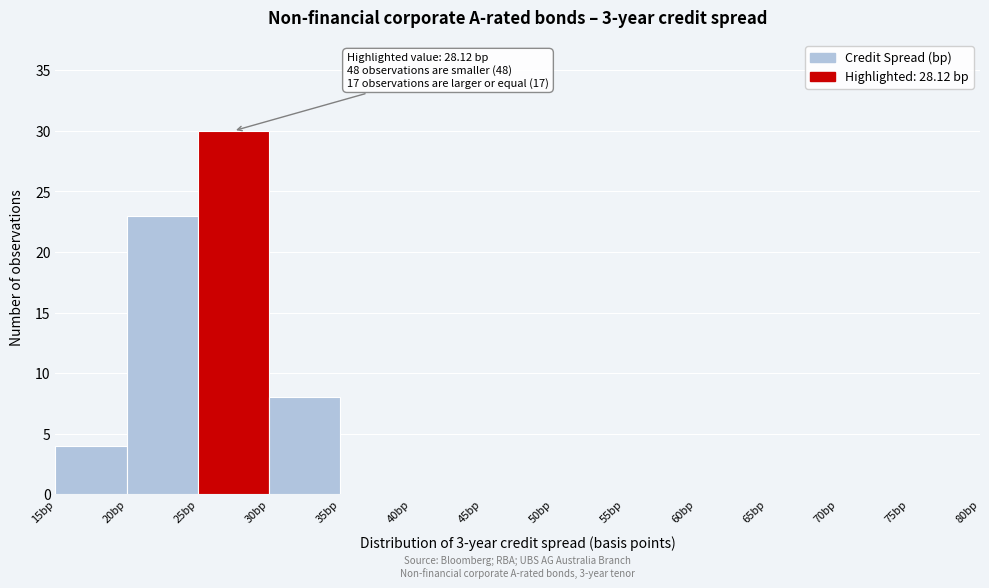

Over which range of the x-axis is the bar tallest?

25 to 30